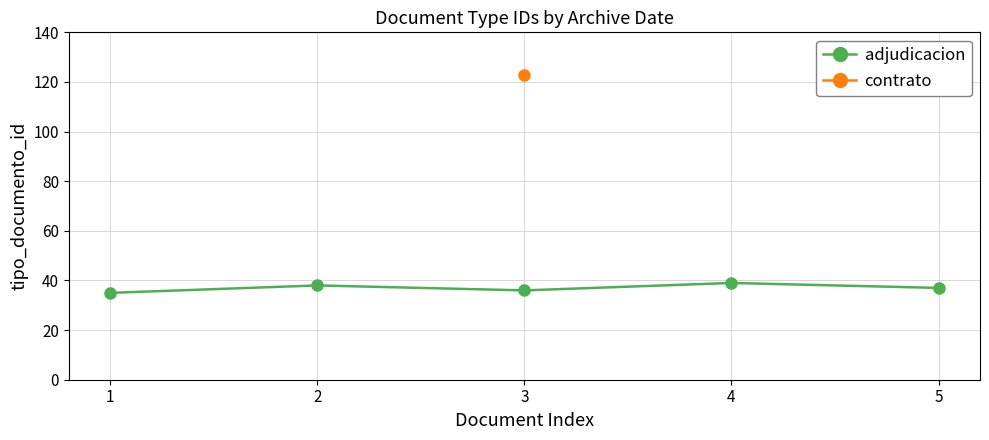

Count the number of values greater than 37.

2